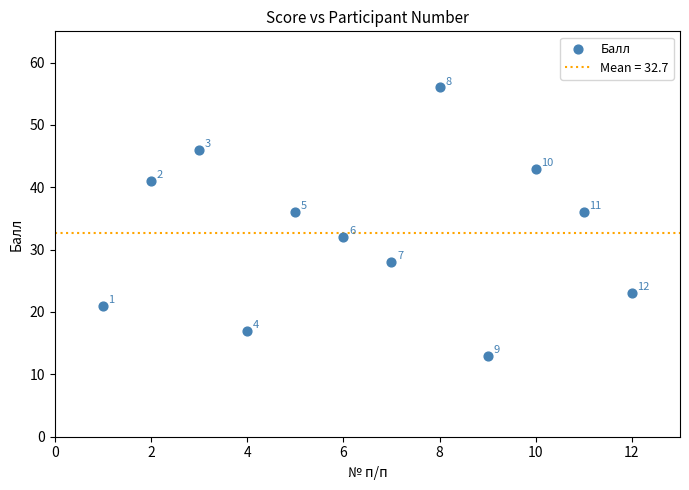

What is the average X value?

6